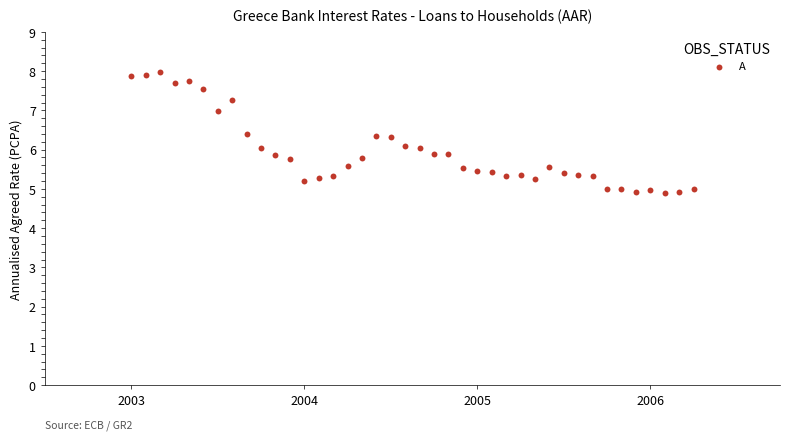

What is the range of Y values (max minus min)?

3.1